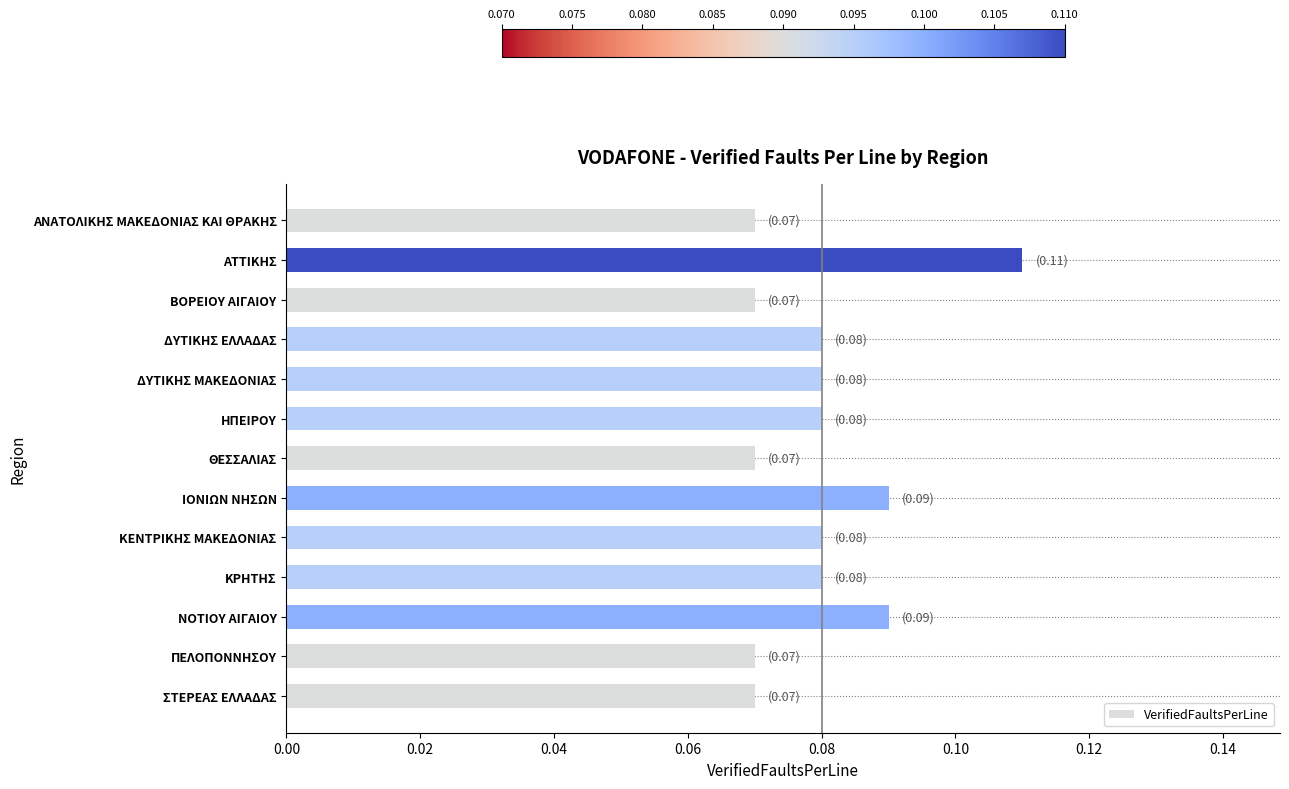

What is the sum of all values?

1.0